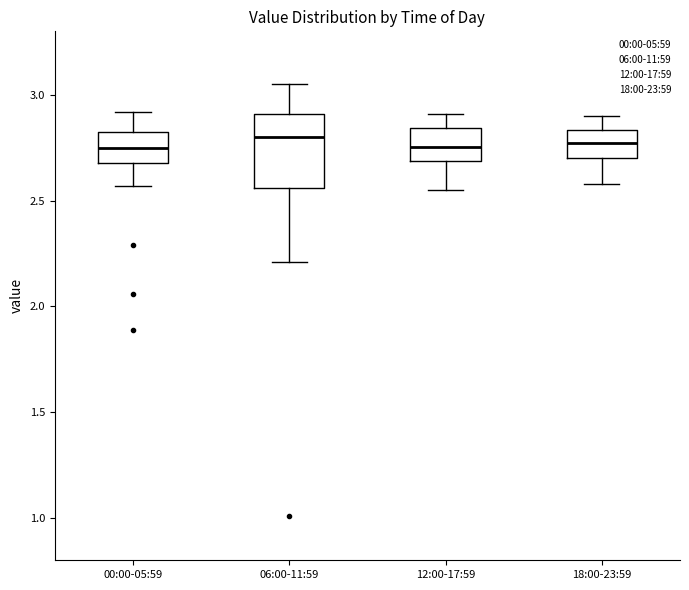

Reading left to right, transcribe this box plot: for each box, give where its median line is, the range the box spans, and where its two whiskers end, as read against the y-axis. The values are not printed on the chart, so give them approximately, as read against the axis.

00:00-05:59: median 2.75, box 2.70 to 2.80, whiskers 2.55 to 2.90
06:00-11:59: median 2.80, box 2.55 to 2.90, whiskers 2.20 to 3.05
12:00-17:59: median 2.75, box 2.70 to 2.85, whiskers 2.55 to 2.90
18:00-23:59: median 2.75, box 2.70 to 2.85, whiskers 2.60 to 2.90